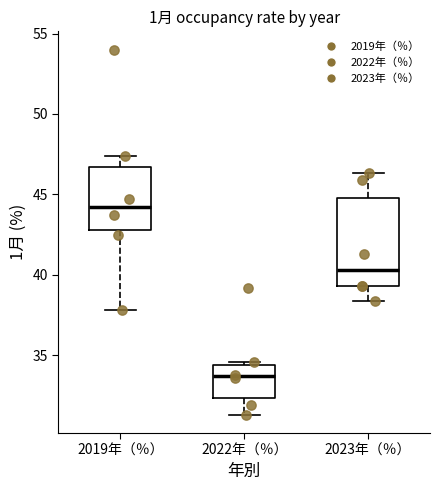

Where does the median line of the box for 2019年（％） sit on the y-axis? The values are not printed on the chart, so give them approximately, as read against the axis.

44.0